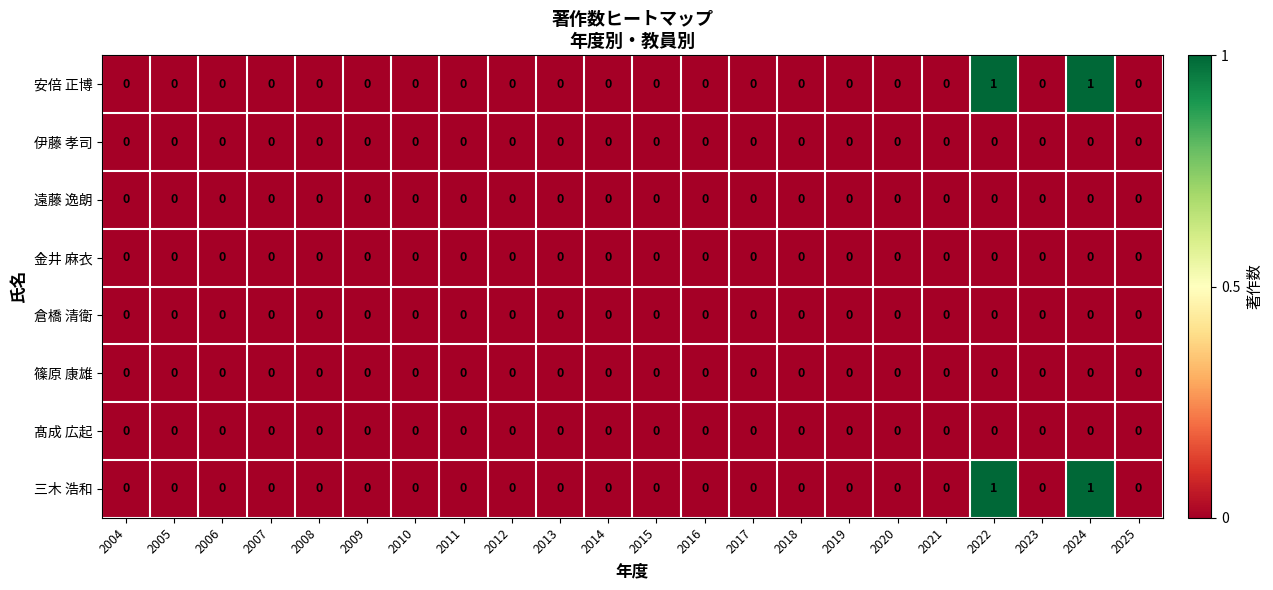

Count the number of data series in this chart.

8